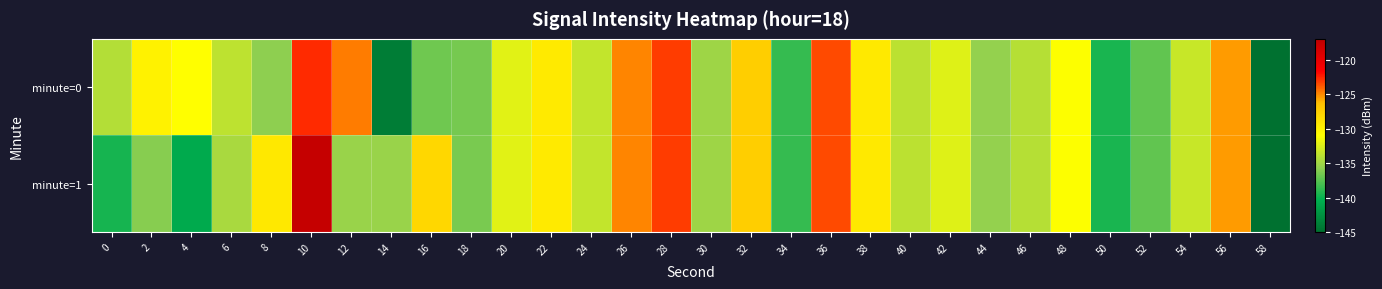

Which series has the largest total across all categories?

minute=0